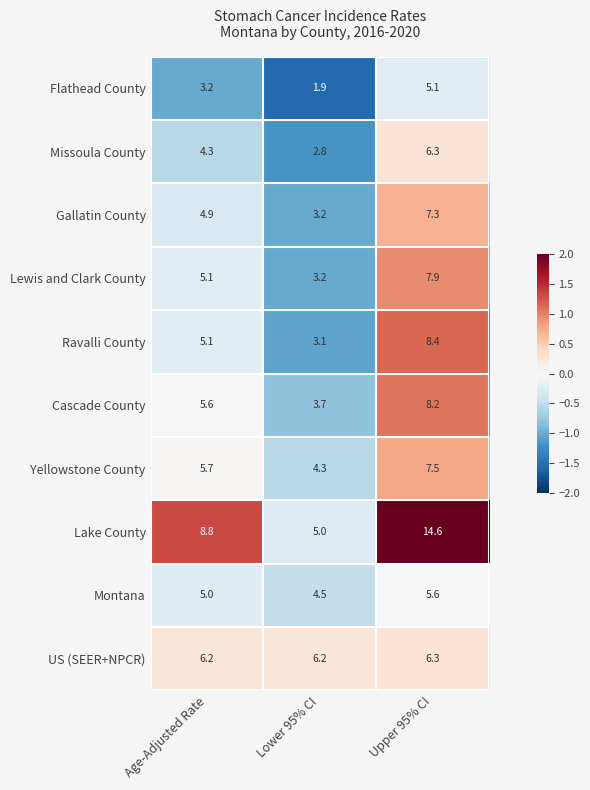

How many data points does each series have?

3